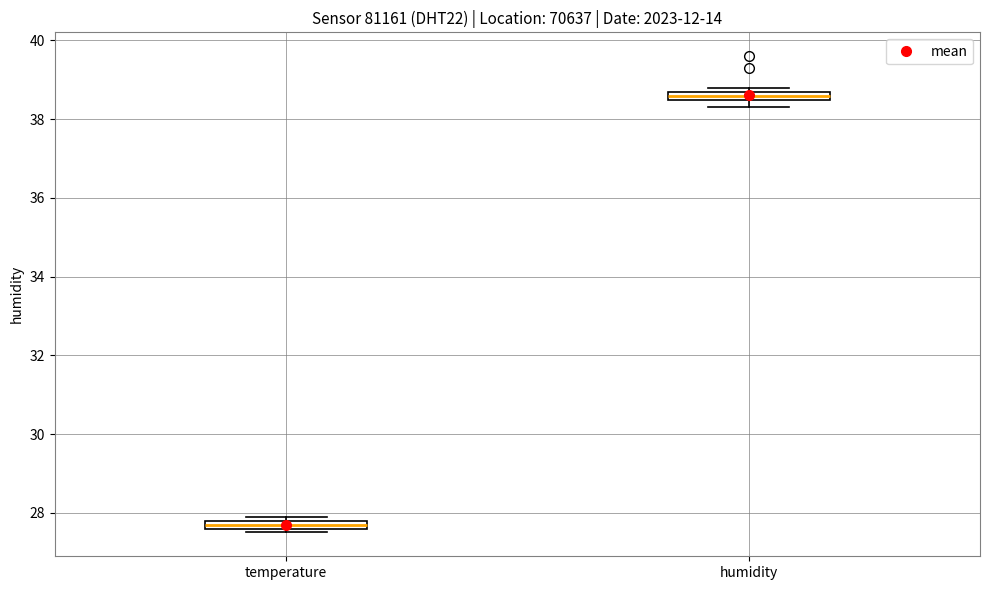

Which box has the highest median line?

humidity